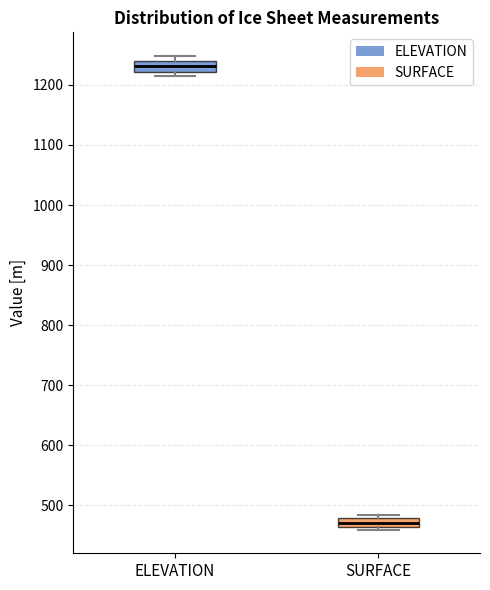

Which box's median line is the highest?

ELEVATION